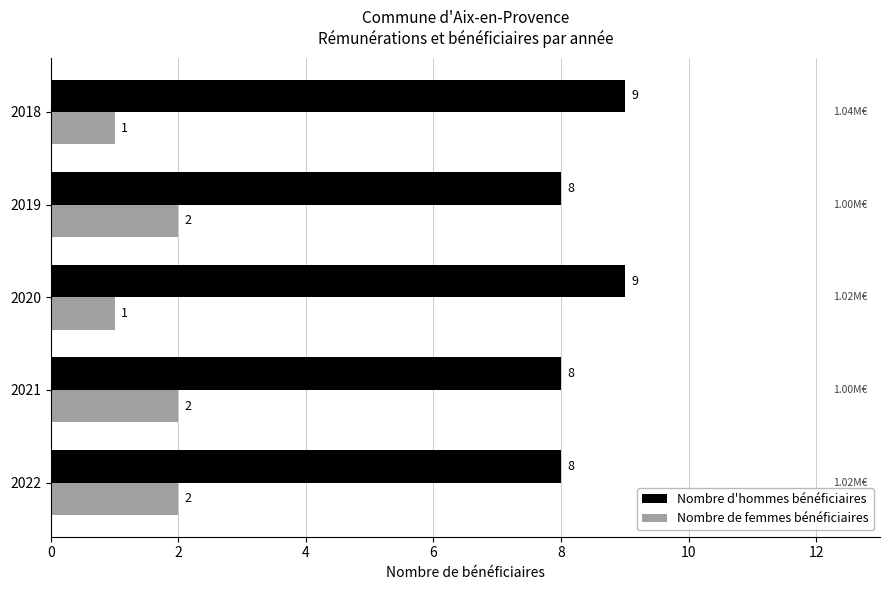

What is the spread (max minus min) of values at 2021?

6